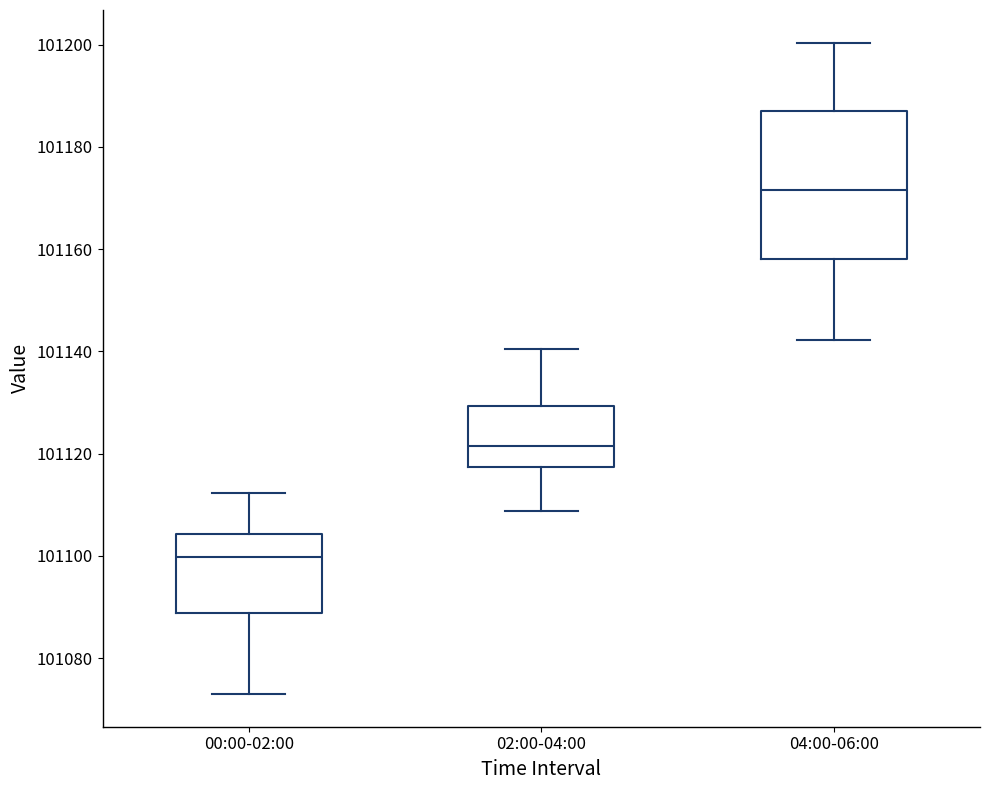

Reading left to right, transcribe this box plot: for each box, give where its median line is, the range the box spans, and where its two whiskers end, as read against the y-axis. The values are not printed on the chart, so give them approximately, as read against the axis.

00:00-02:00: median 101100, box 101088 to 101104, whiskers 101072 to 101112
02:00-04:00: median 101122, box 101118 to 101130, whiskers 101108 to 101140
04:00-06:00: median 101172, box 101158 to 101188, whiskers 101142 to 101200